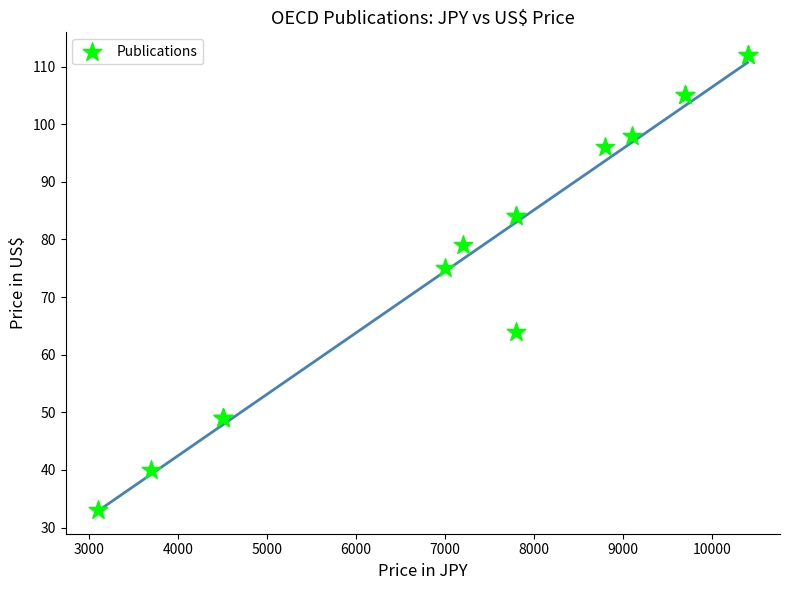

What Y value in the scatter plot is closest to 72?

75